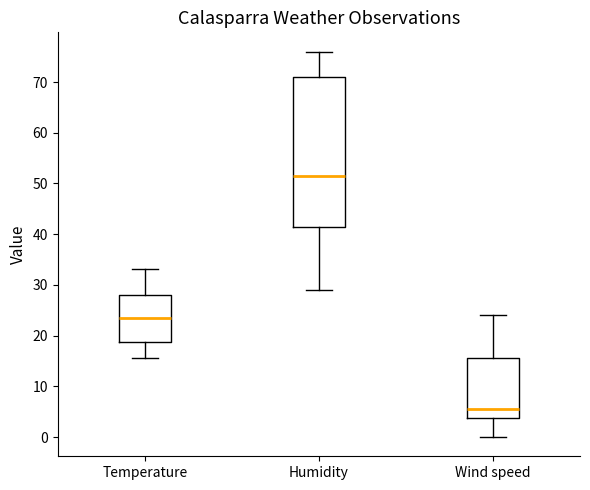

Which box is the tallest, from its lower edge to its upper edge?

Humidity